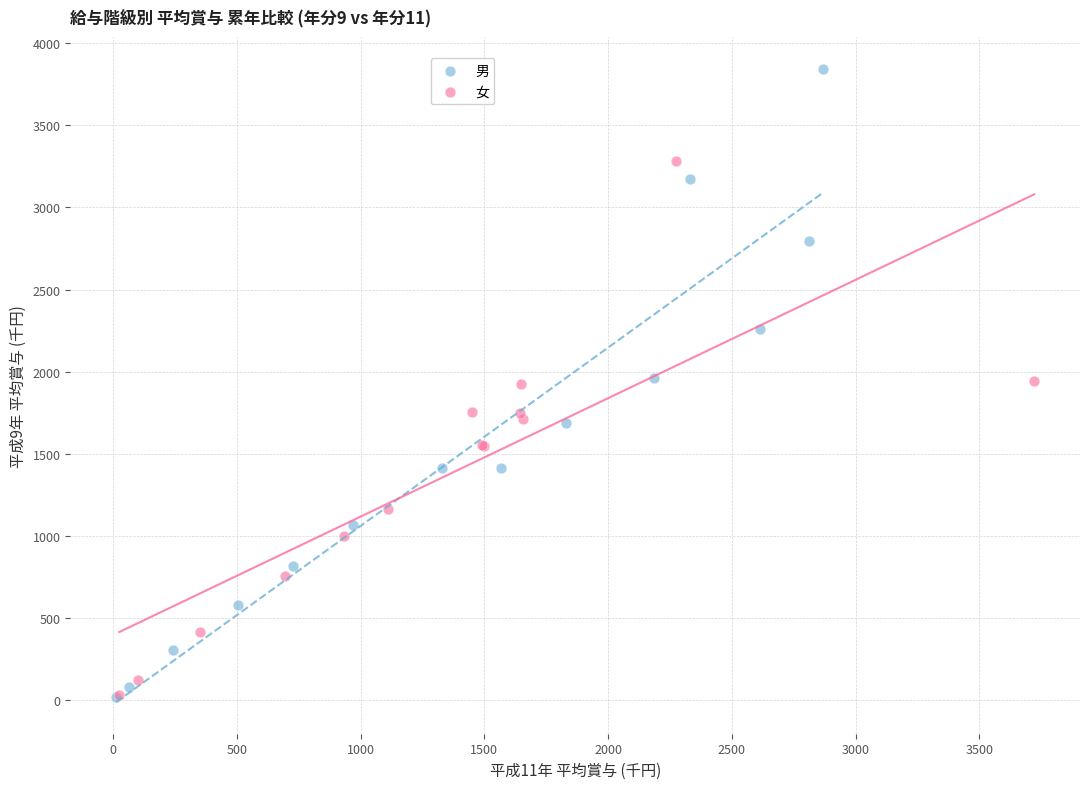

Which series contains the highest Y value?

男